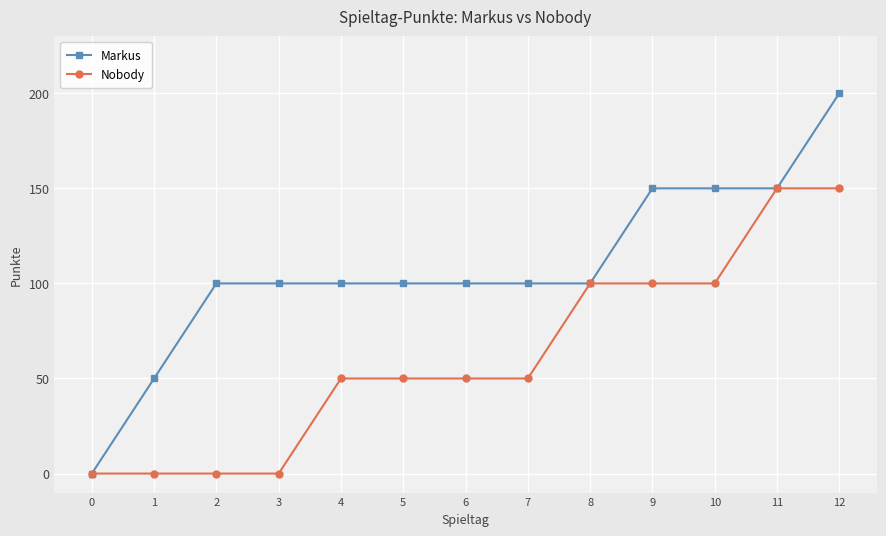

Reading left to right, what are all the values shown in this chart?

Markus: 0	50	100	100	100	100	100	100	100	150	150	150	200
Nobody: 0	0	0	0	50	50	50	50	100	100	100	150	150